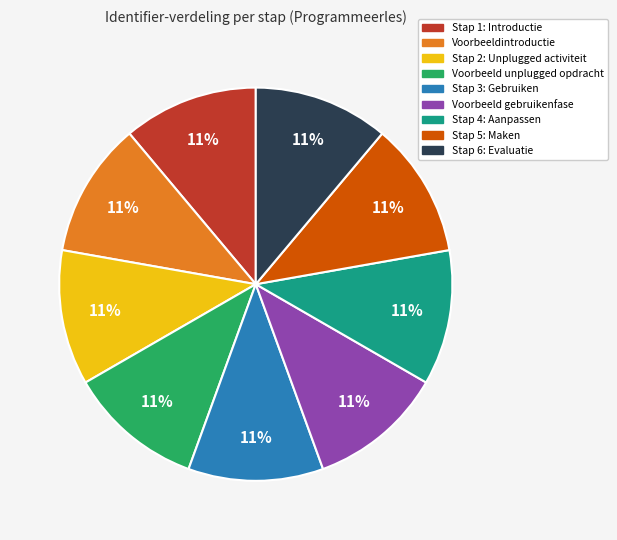

What is the ratio of the value at Stap 5: Maken to the value at Stap 4: Aanpassen?

1.0